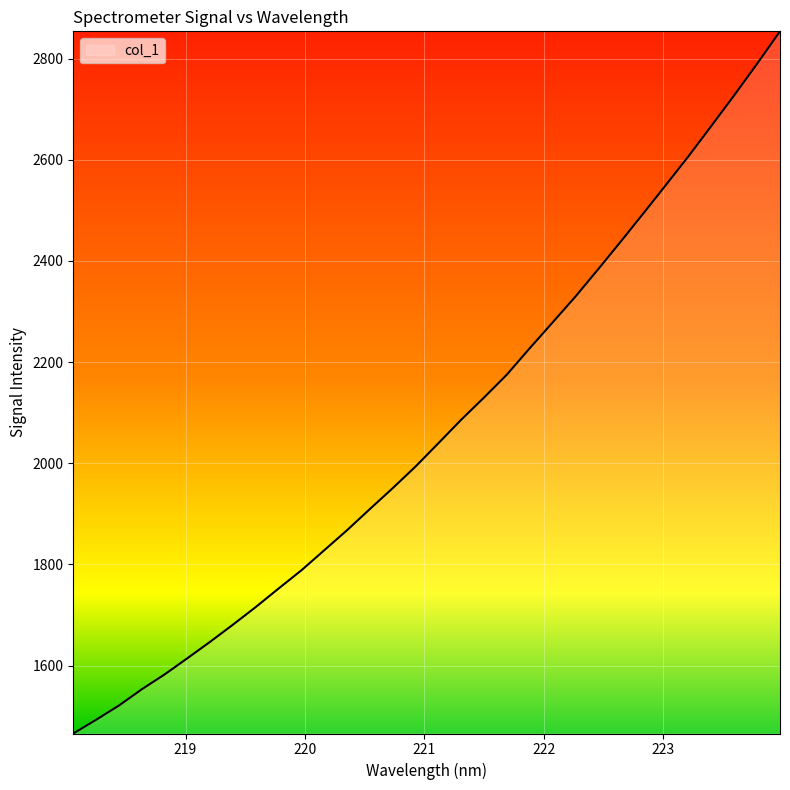

What is the minimum value shown in the chart?

1465.7